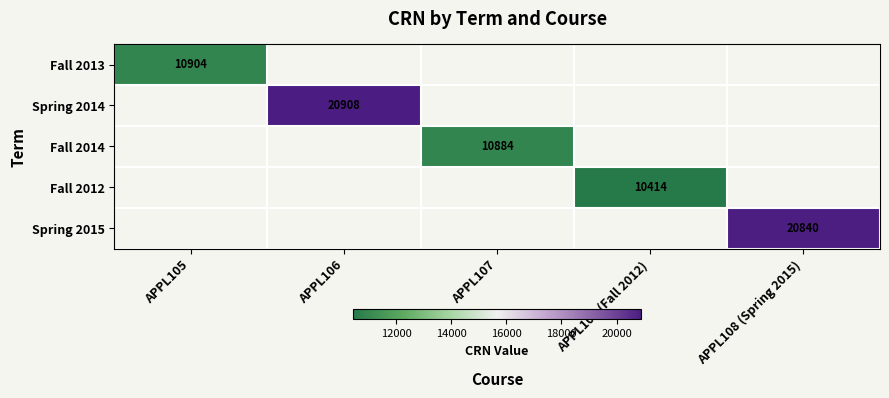

The Spring 2014 series shows 20908 at APPL106. True or false?

True